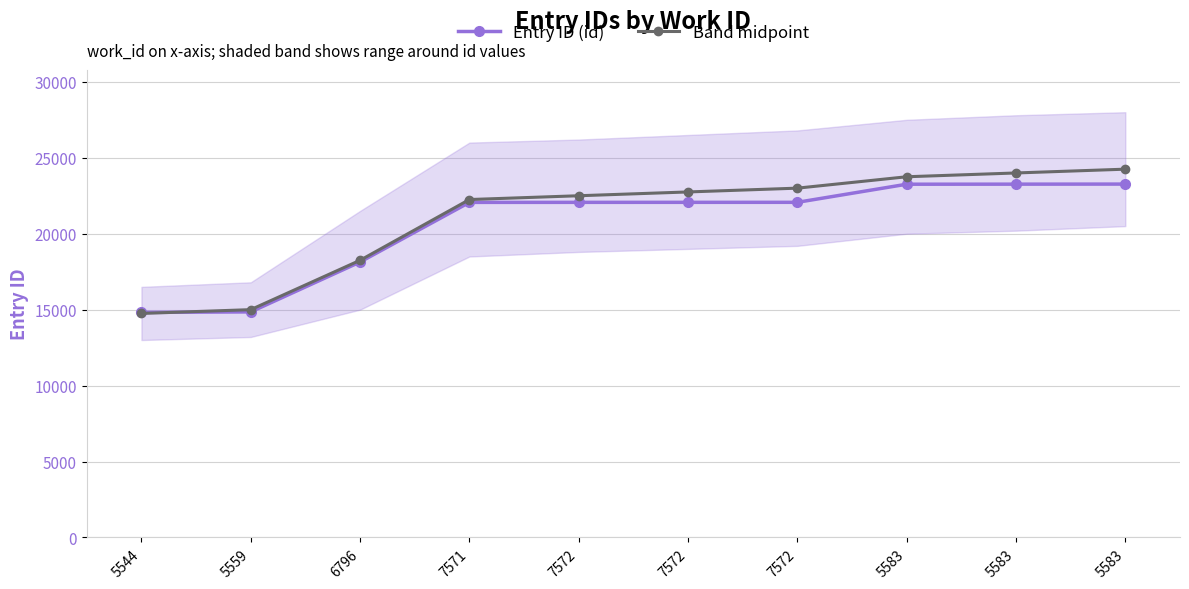

What is the smallest value displayed?

14750